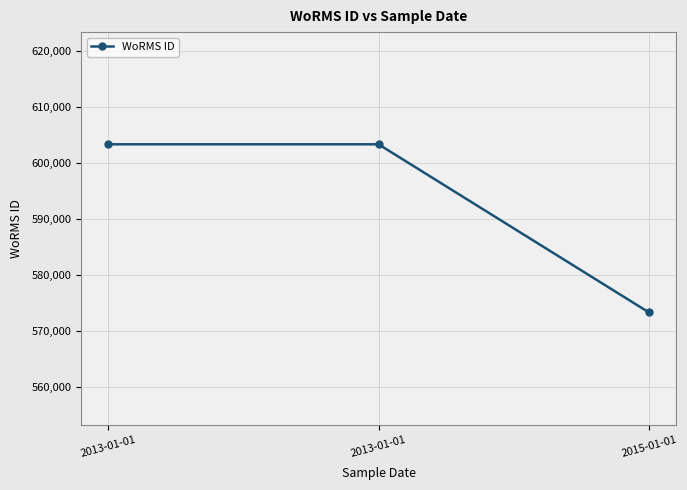

True or false: the data shows 603321 at 2013-01-01.

True